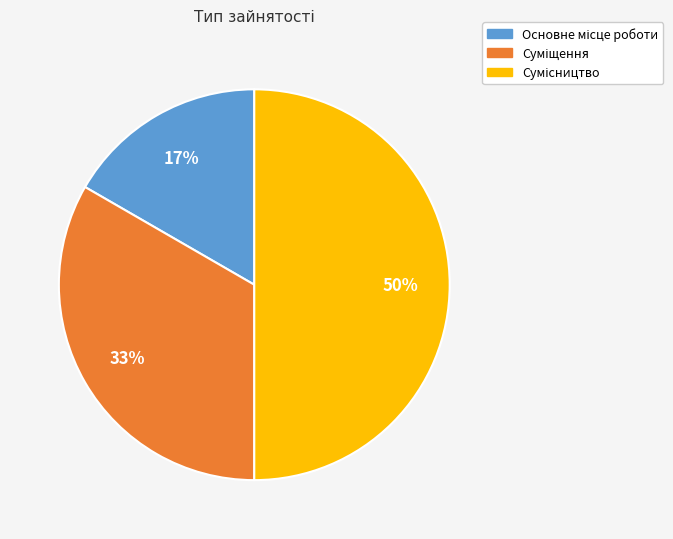

To the nearest percent, what is the average slice percentage?

33%